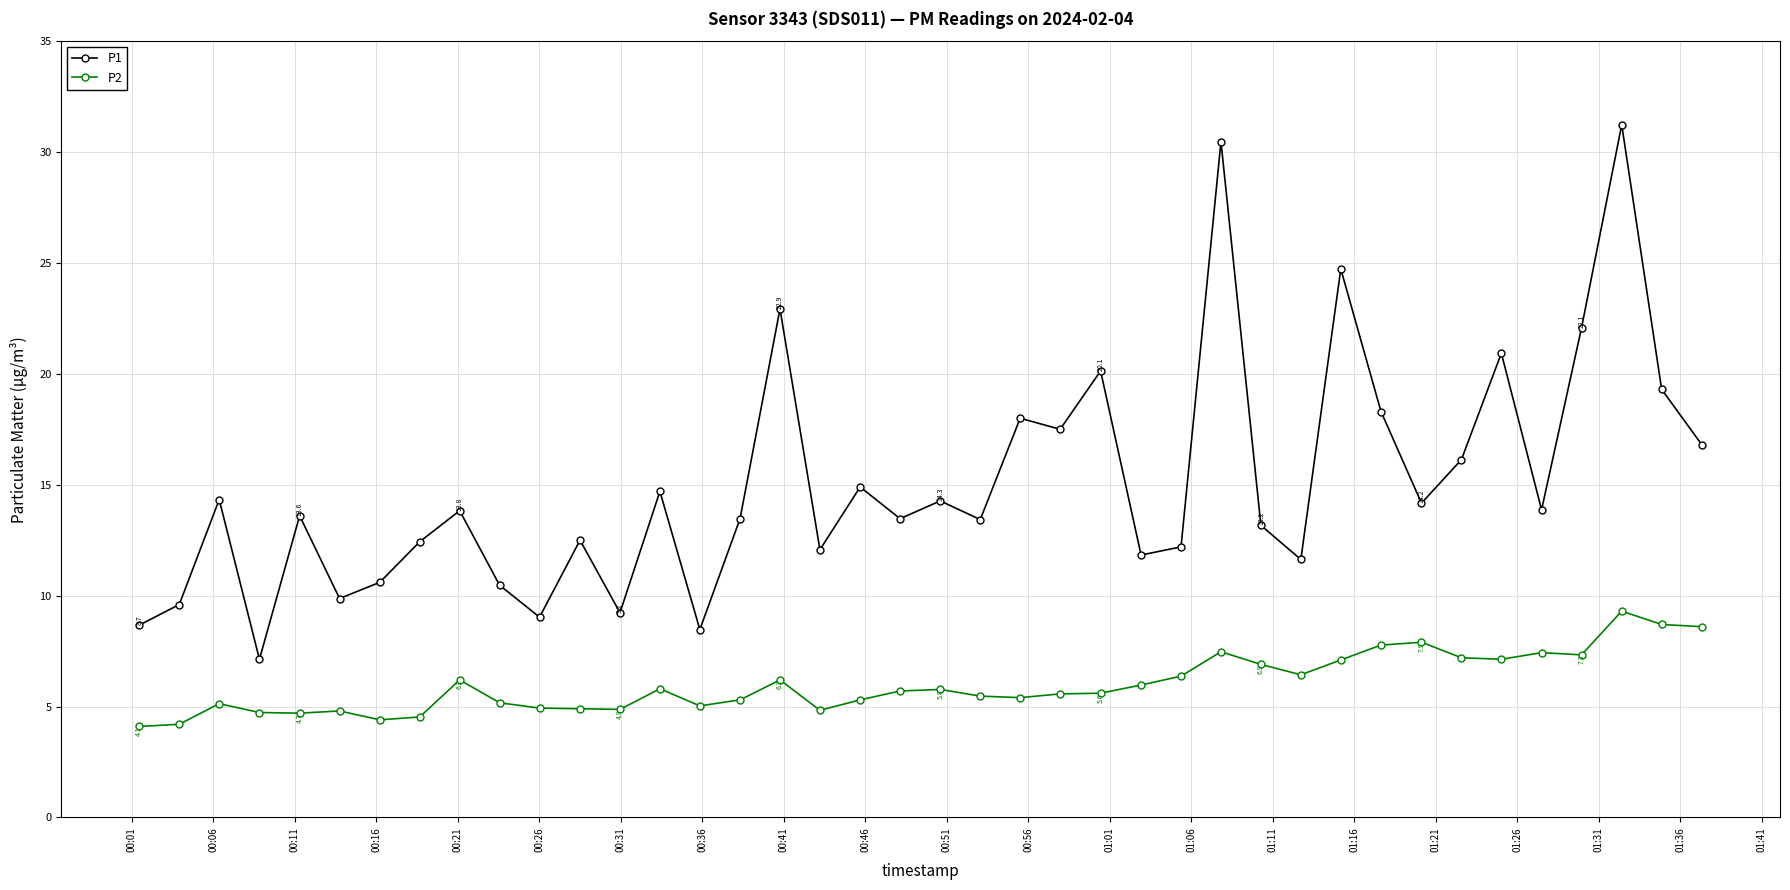

True or false: P2 and P1 cross at least once.

False